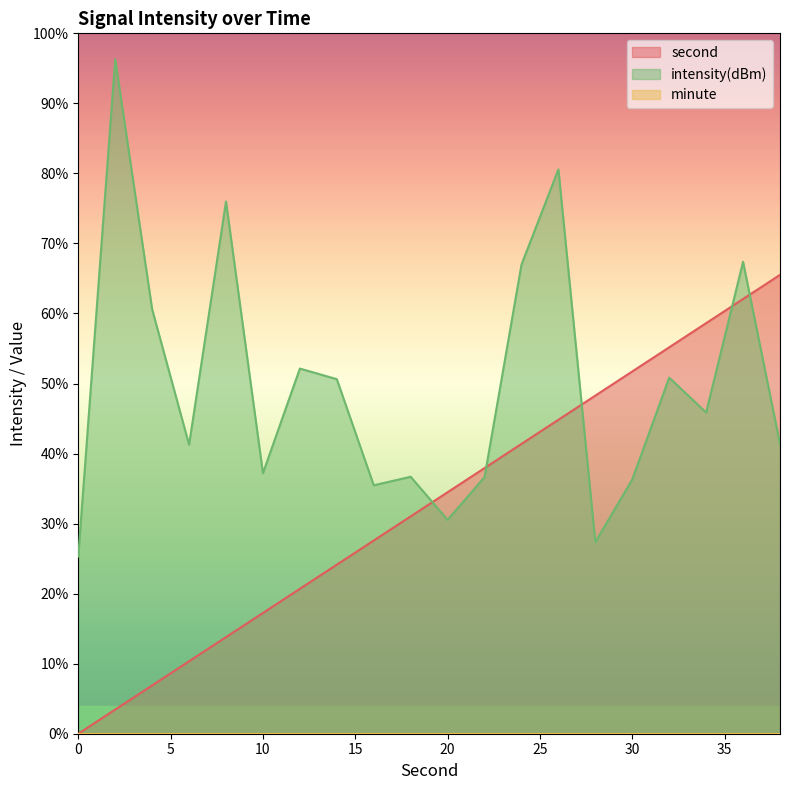

What is the difference between the maximum and minimum values in the intensity series?

71.0